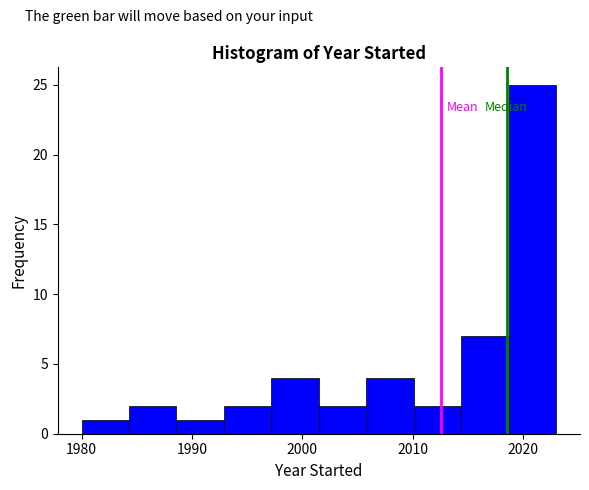

Reading left to right, list every bar in this chart as the range it spans on the x-axis followed by its height. Neither the bar edges nor the heights are printed on the chart, so give them approximately, as read against the axes.

1980.0 to 1984.3: 1
1984.3 to 1988.6: 2
1988.6 to 1992.9: 1
1992.9 to 1997.2: 2
1997.2 to 2001.5: 4
2001.5 to 2005.8: 2
2005.8 to 2010.1: 4
2010.1 to 2014.4: 2
2014.4 to 2018.7: 7
2018.7 to 2023.0: 25